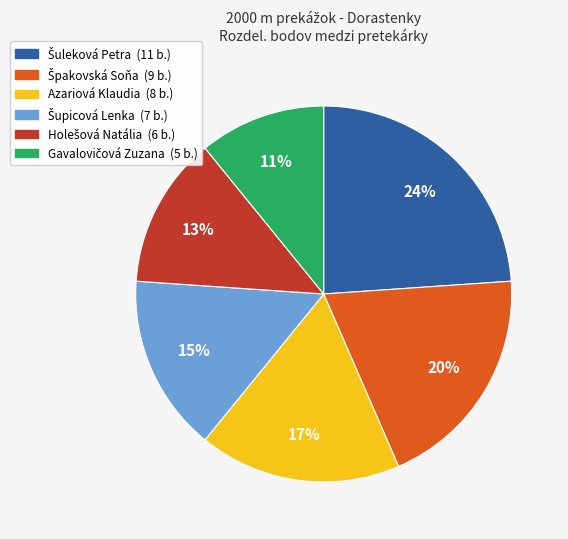

Is there any slice that represents more than half of the pie?

No